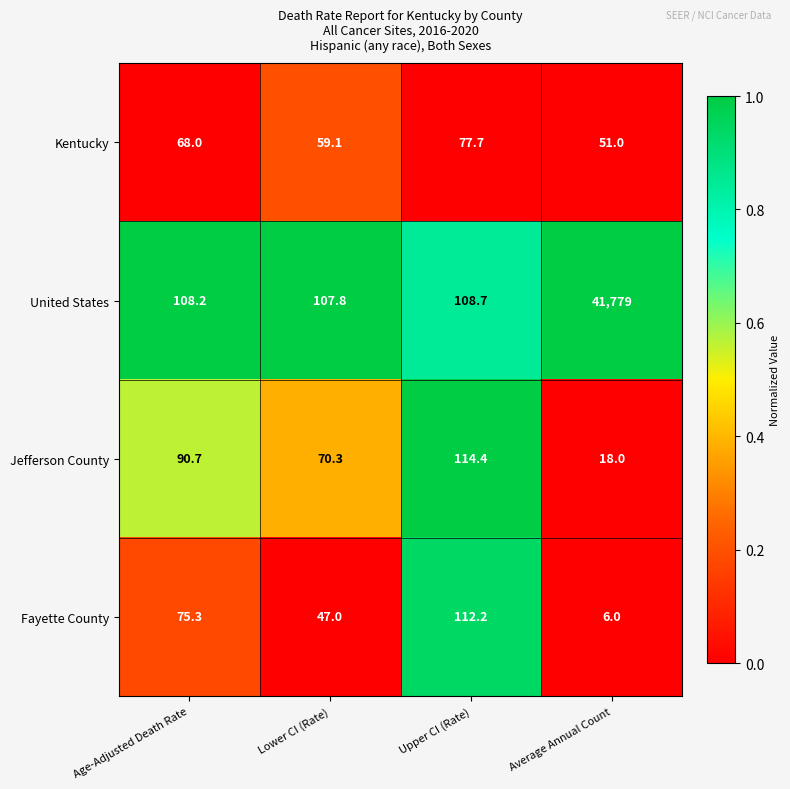

Reading left to right, list all the values displayed in this chart.

Kentucky: 68.0	59.1	77.7	51.0
United States: 108.2	107.8	108.7	41779.0
Jefferson County: 90.7	70.3	114.4	18.0
Fayette County: 75.3	47.0	112.2	6.0